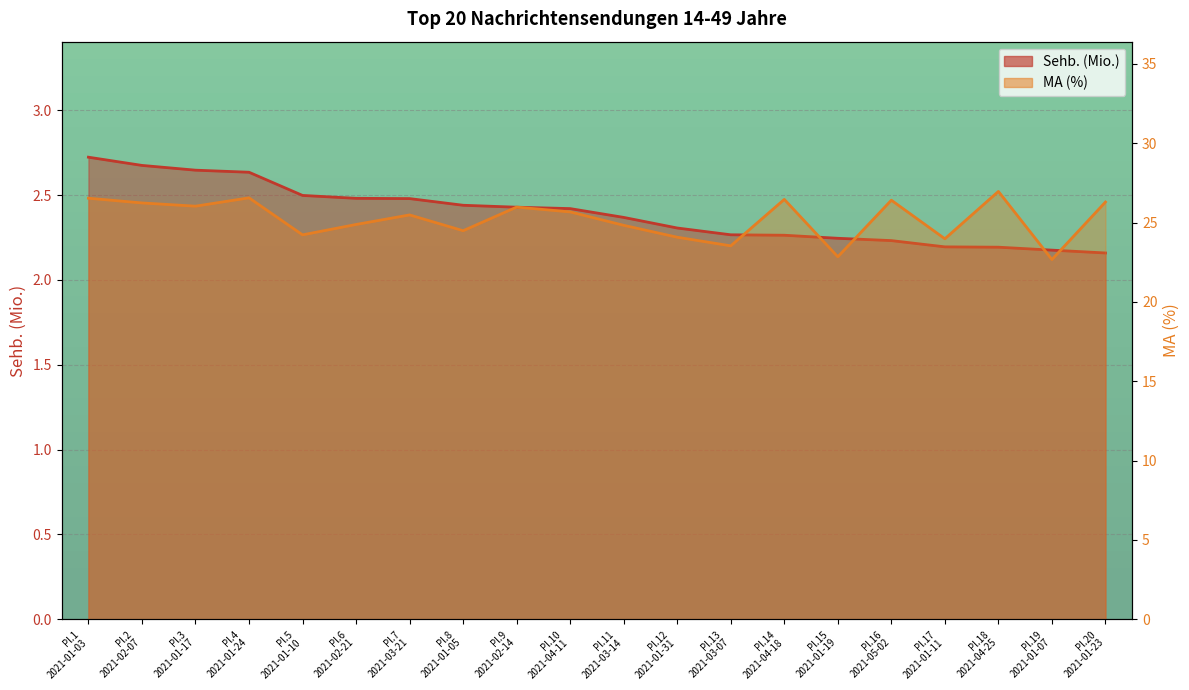

What is the label of the 6th point from the right?

Pl.15 2021-01-19